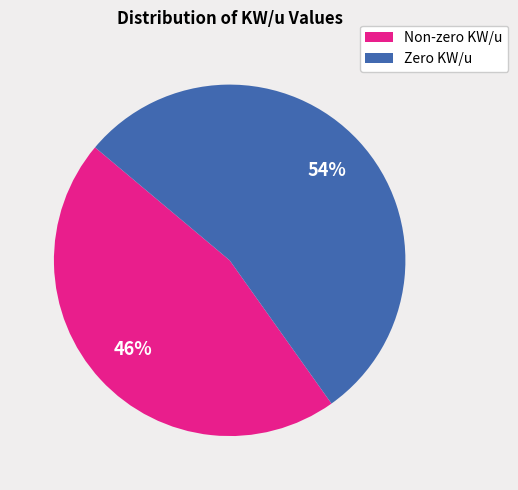

To the nearest percent, what is the difference between the largest and smallest slice percentages?

8%